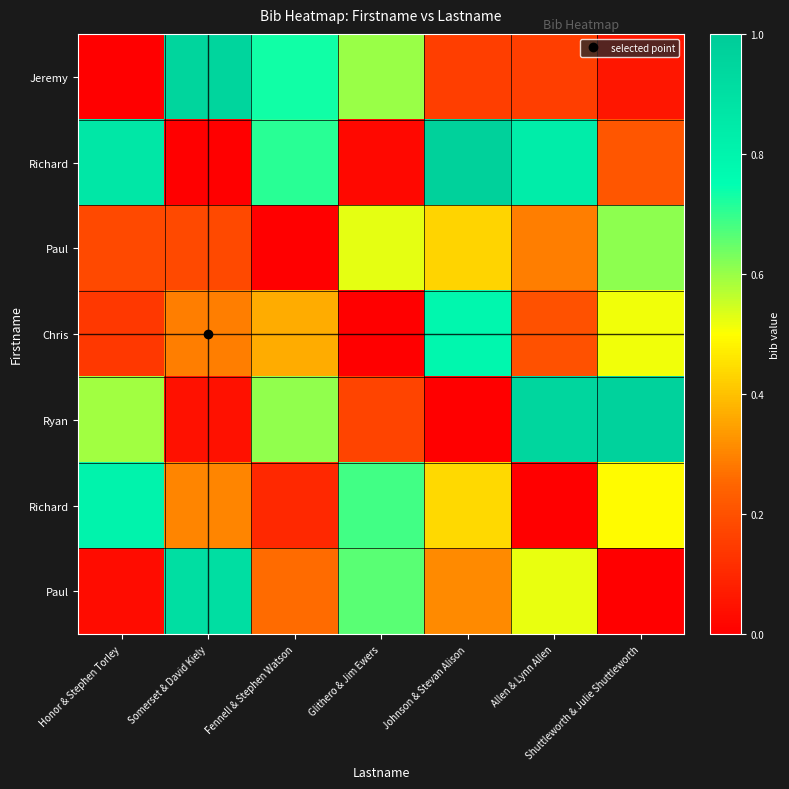

Between Shuttleworth & Julie Shuttleworth and Johnson & Stevan Alison, which is larger?

Johnson & Stevan Alison